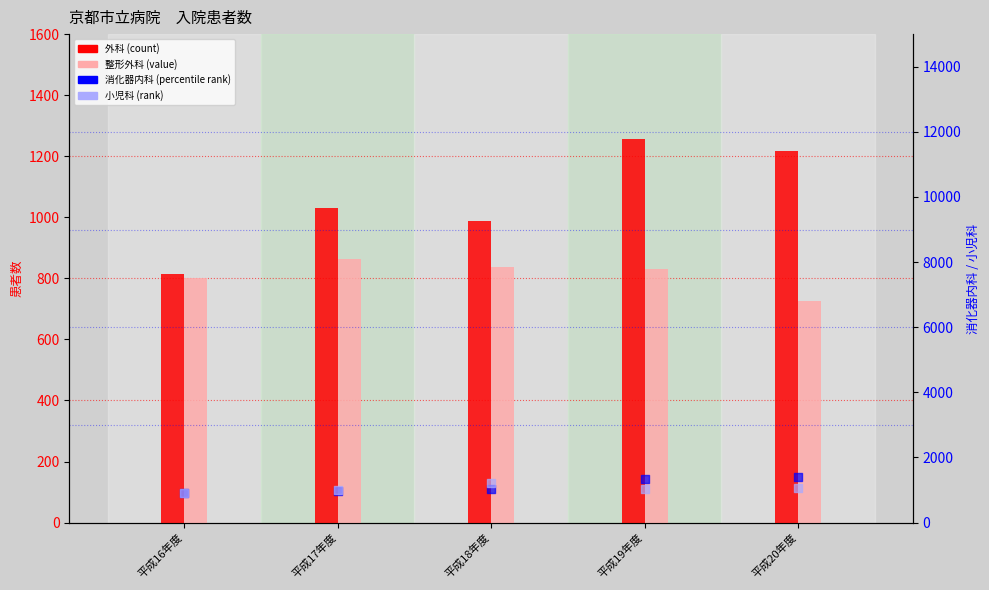

Is the value of 整形外科 (value) at 平成17年度 greater than the value of 消化器内科 (percentile rank) at 平成20年度?

No